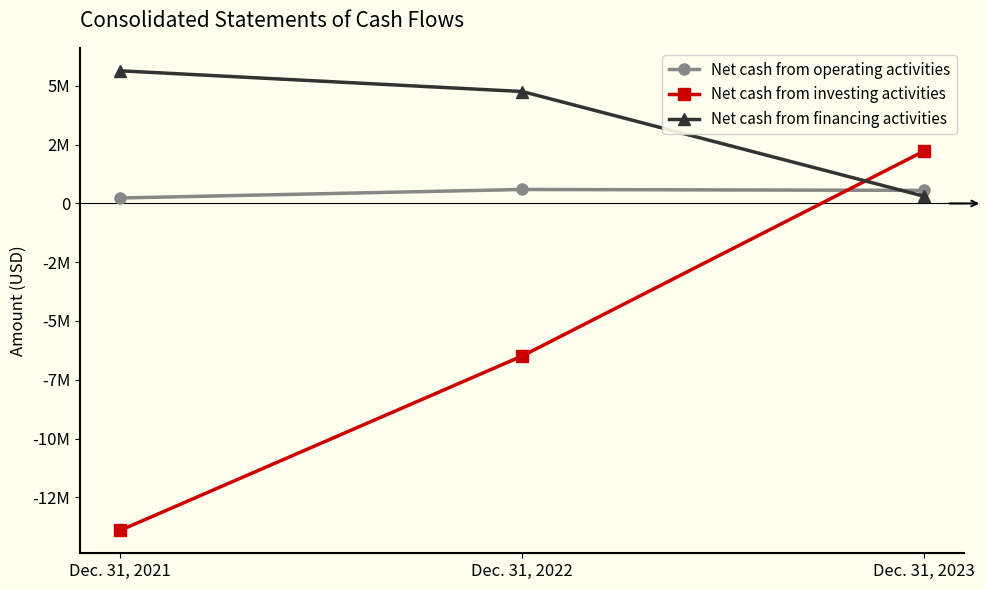

Which series has the largest range (max minus min)?

Net cash from investing activities